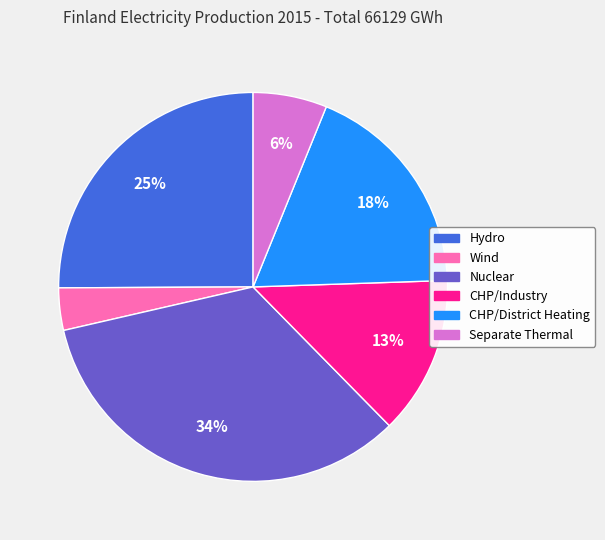

Does any single category account for the majority?

No